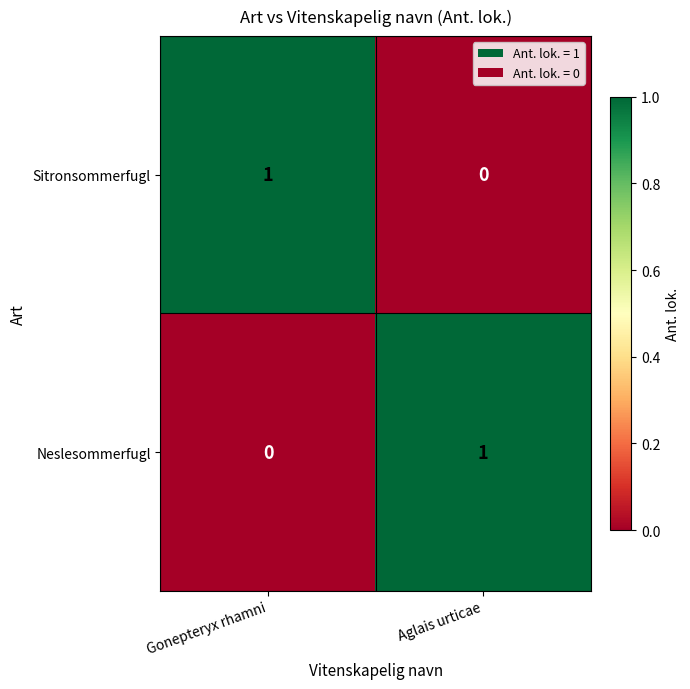

The Sitronsommerfugl series shows 1 at Gonepteryx rhamni. True or false?

True